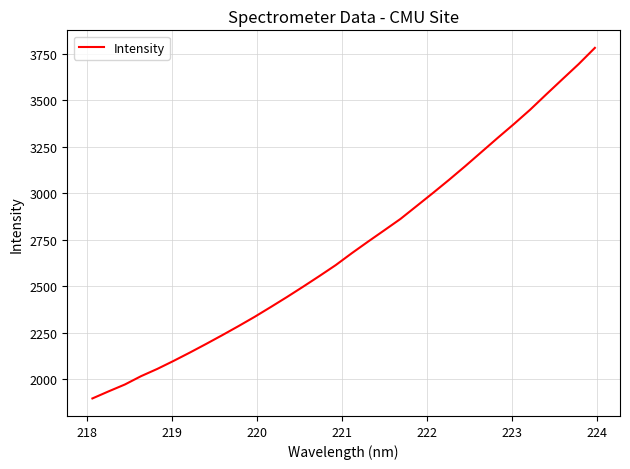

What is the difference between the second highest and second lowest values?

1759.8